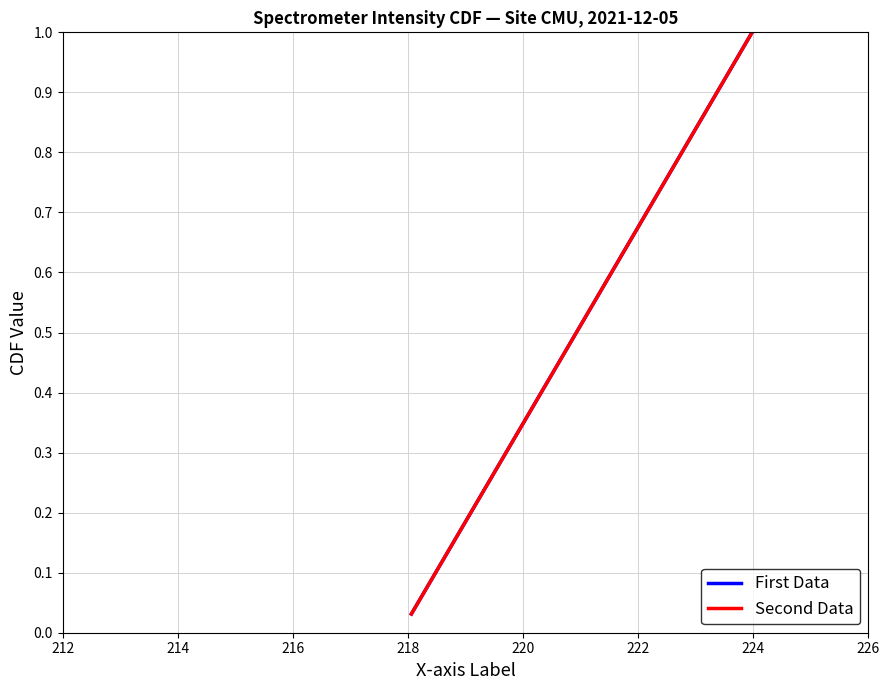

True or false: First Data and Second Data intersect in this chart.

False